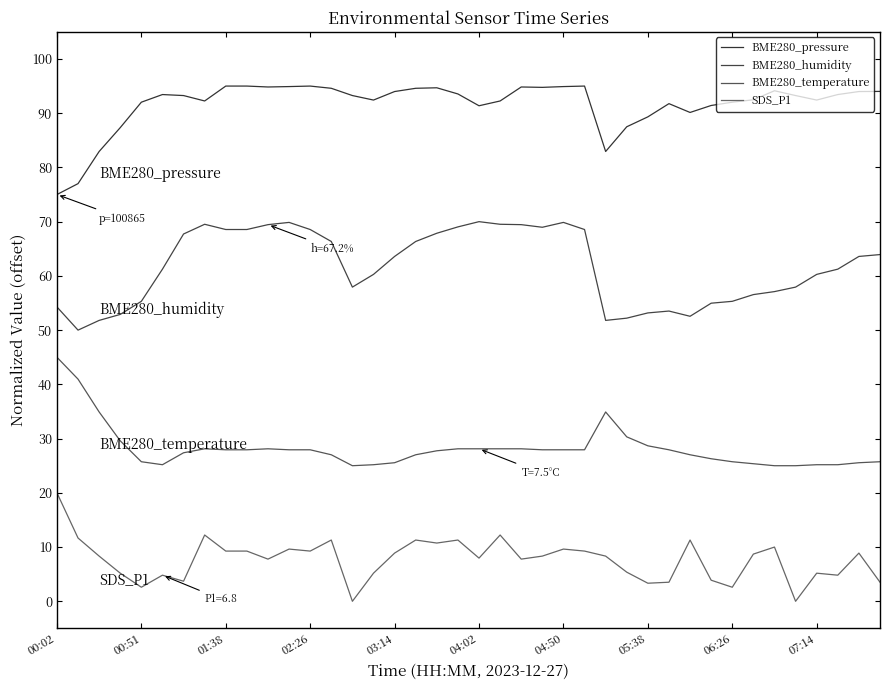

Does the chart have visible grid lines?

No